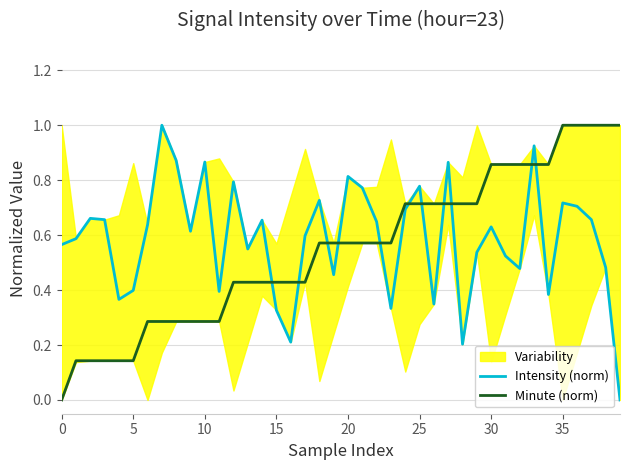

True or false: Minute (norm) and Intensity (norm) intersect in this chart.

True